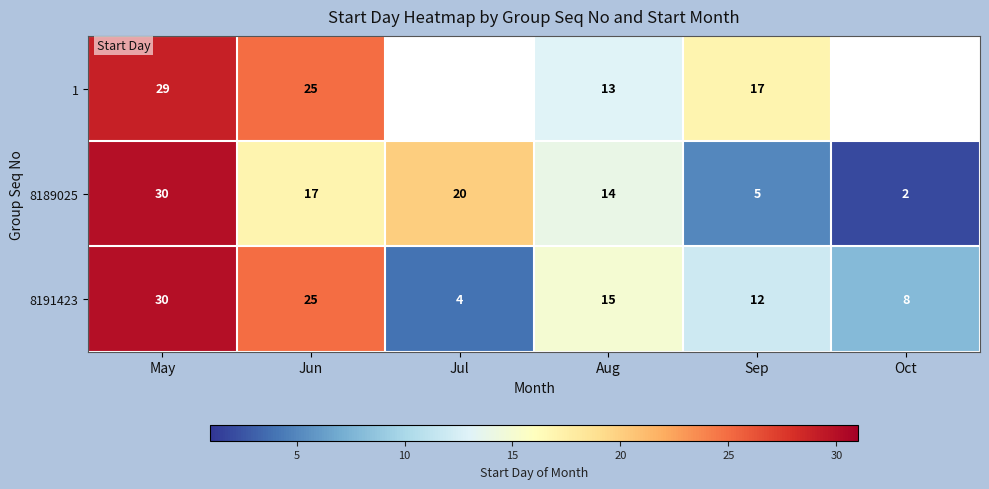

At which category is the sum across all series the highest?

May